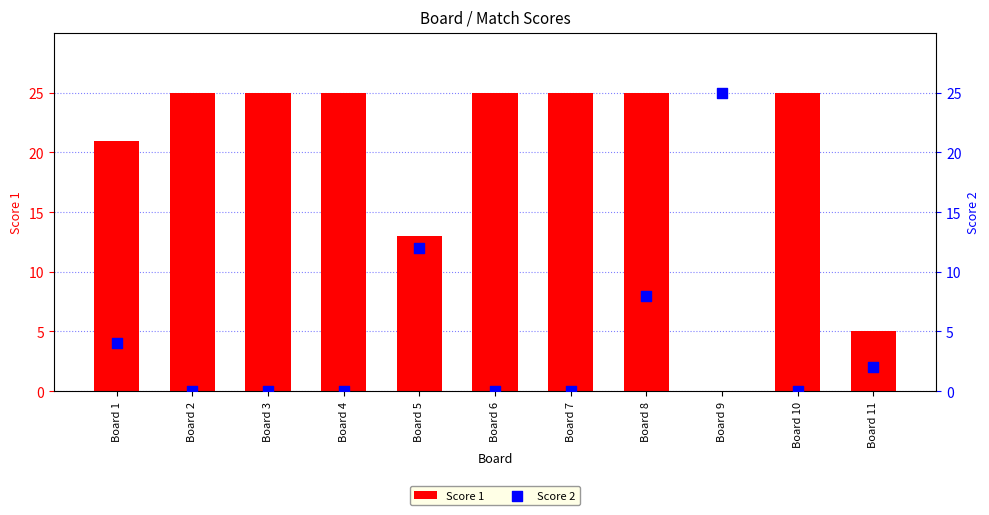

Which series reaches the minimum Y coordinate?

Score 1